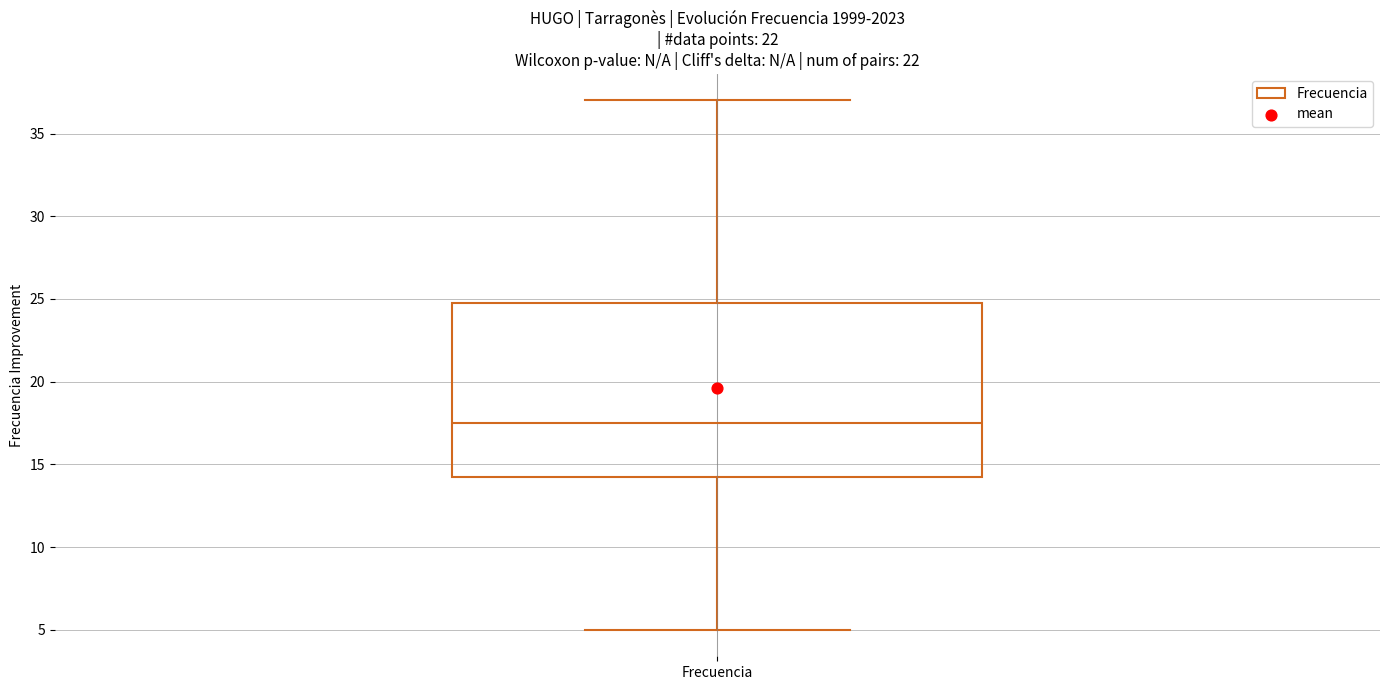

Read this box plot against the y-axis: the position of the median line, the range covered by the box, and the ends of both whiskers. The values are not printed on the chart, so give them approximately, as read against the axis.

median 17.5, box 14.5 to 25.0, whiskers 5.0 to 37.0